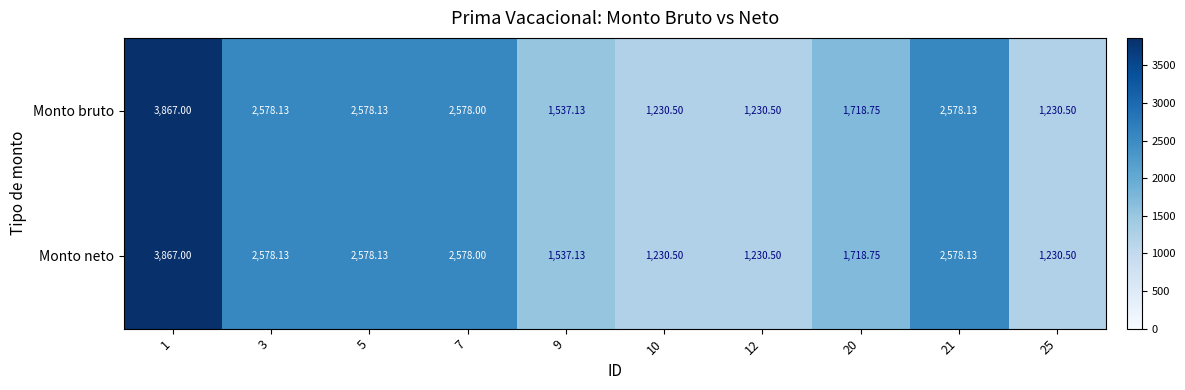

Reading left to right, list all the values displayed in this chart.

Monto bruto: 1=3867.0	3=2578.1	5=2578.1	7=2578.0	9=1537.1	10=1230.5	12=1230.5	20=1718.8	21=2578.1	25=1230.5
Monto neto: 1=3867.0	3=2578.1	5=2578.1	7=2578.0	9=1537.1	10=1230.5	12=1230.5	20=1718.8	21=2578.1	25=1230.5